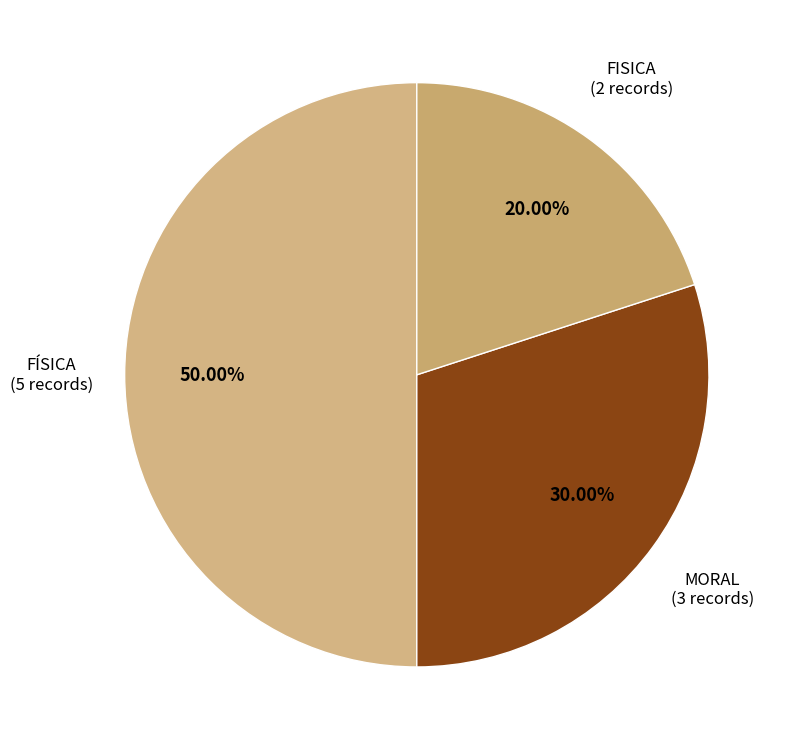

True or false: MORAL accounts for 49% of the total.

False